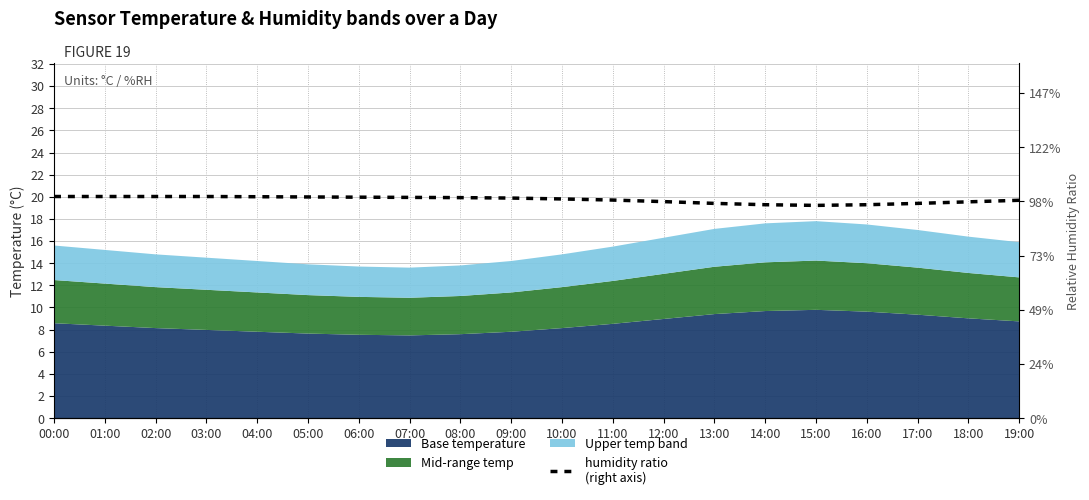

Where does the data first go above 20?

00:00